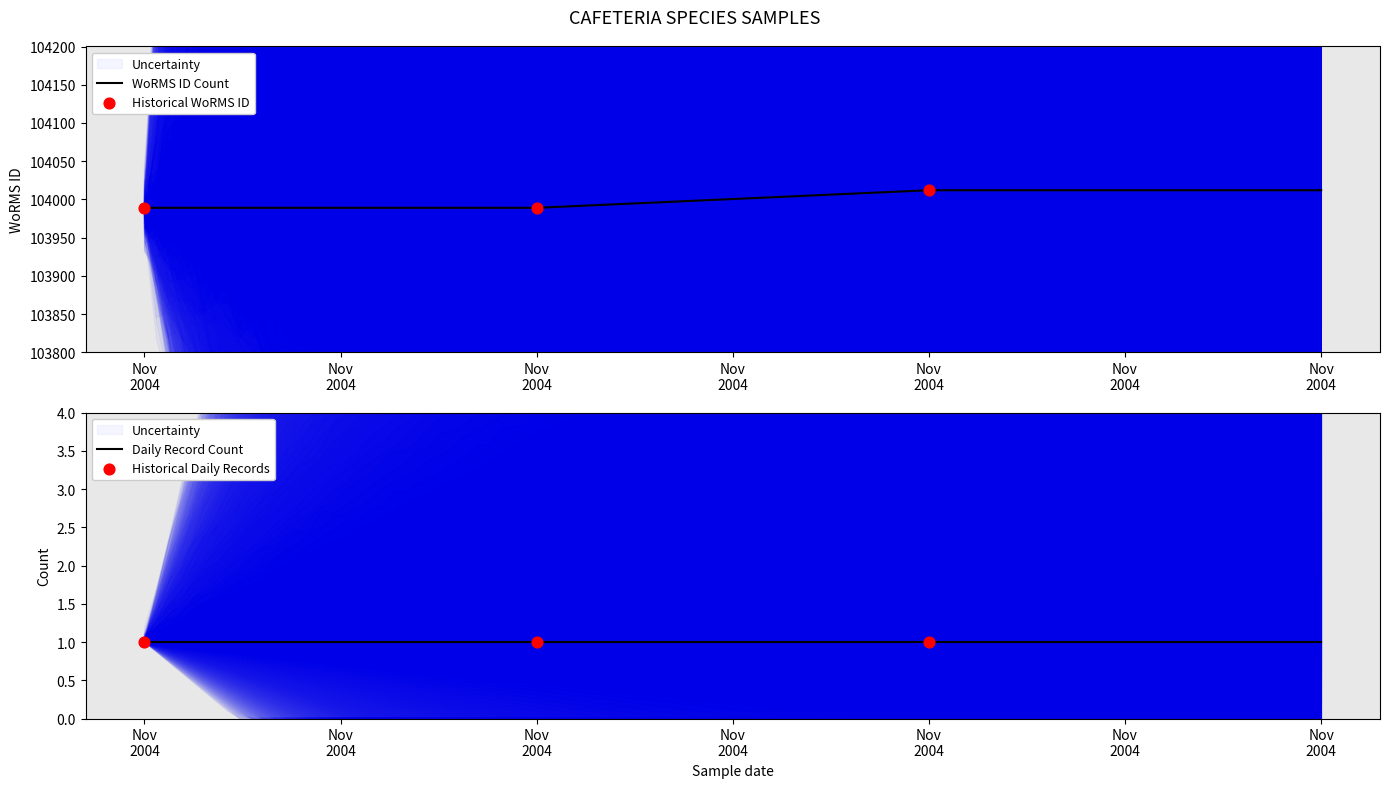

Which has a higher value, Nov 2004 or Nov 2004?

Nov 2004